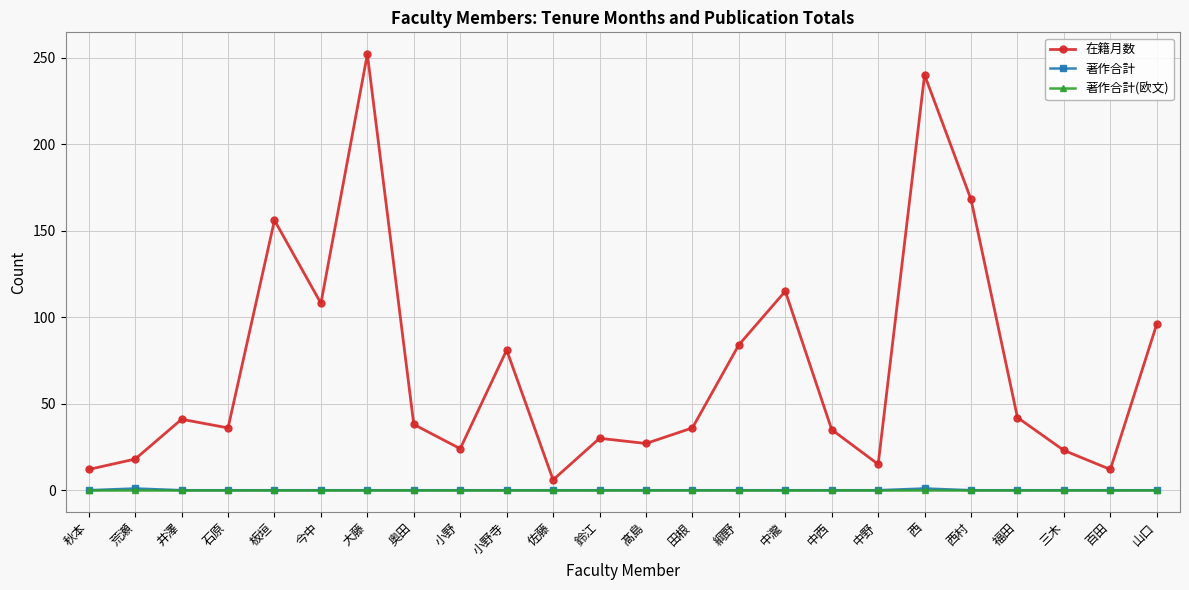

Which series changed the most between 板垣 and 髙島?

在籍月数